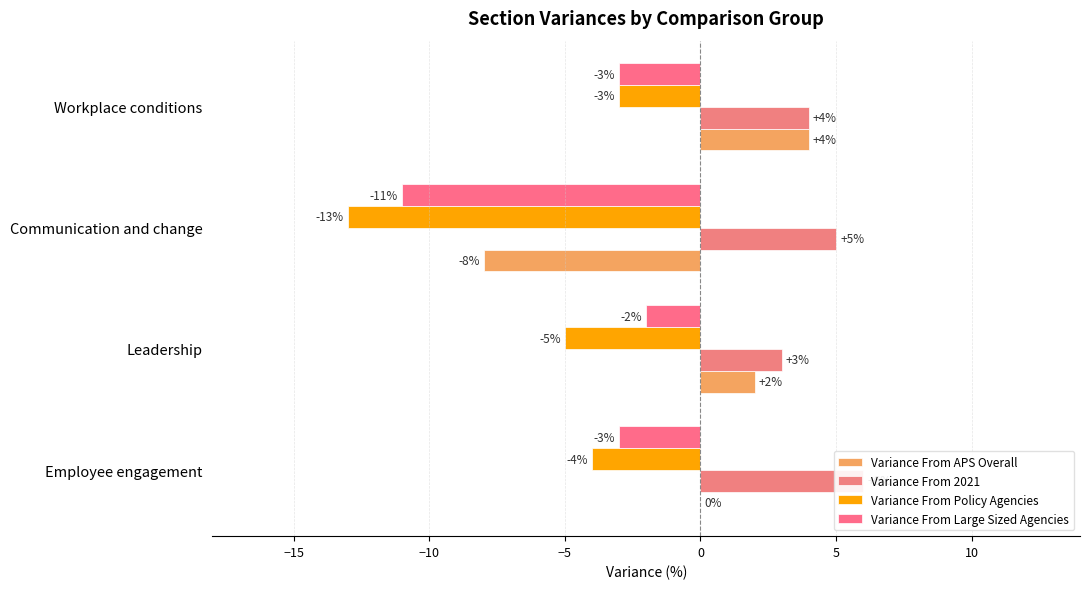

Which series has the largest total across all categories?

Variance From 2021